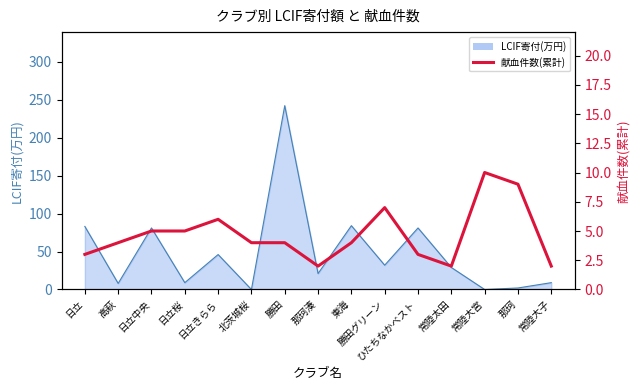

How many data points in LCIF寄付(万円)_line are above 29?

7